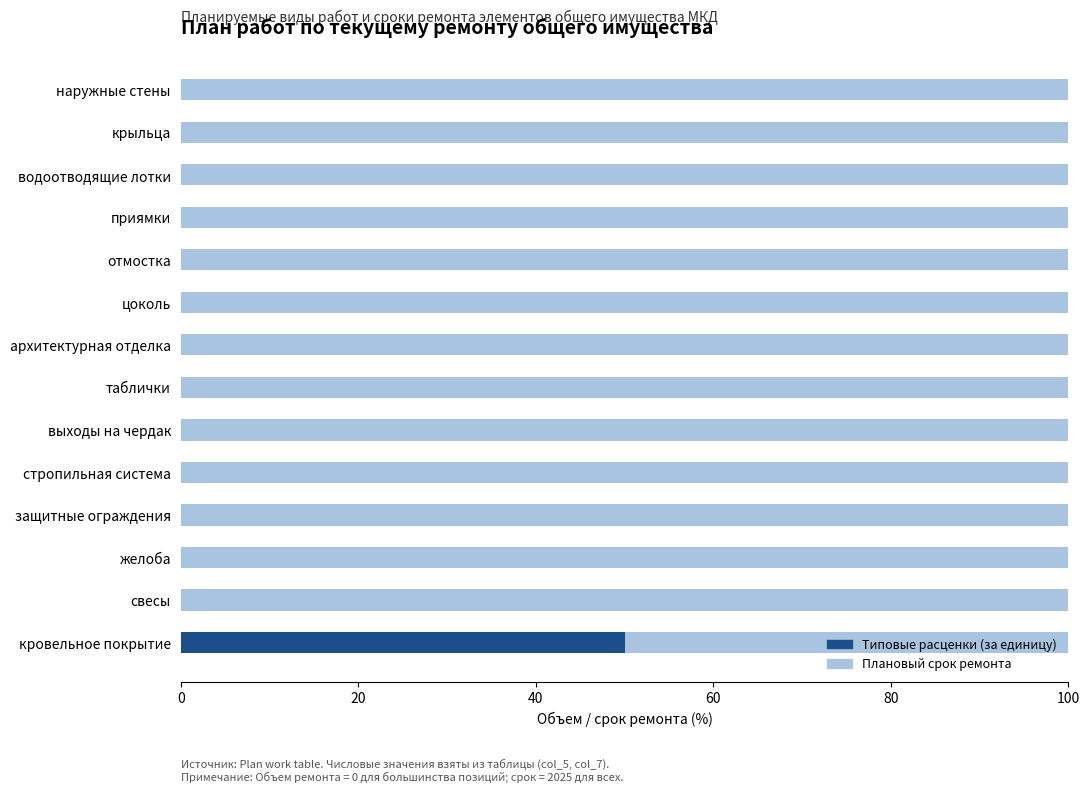

What is the total value across all series at выходы на чердак?

100